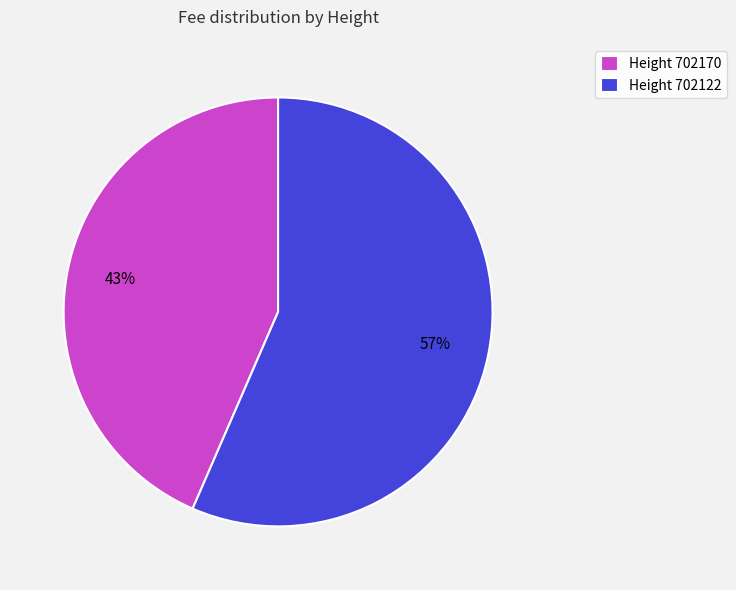

The Height 702122 slice represents 57% of the pie. True or false?

True